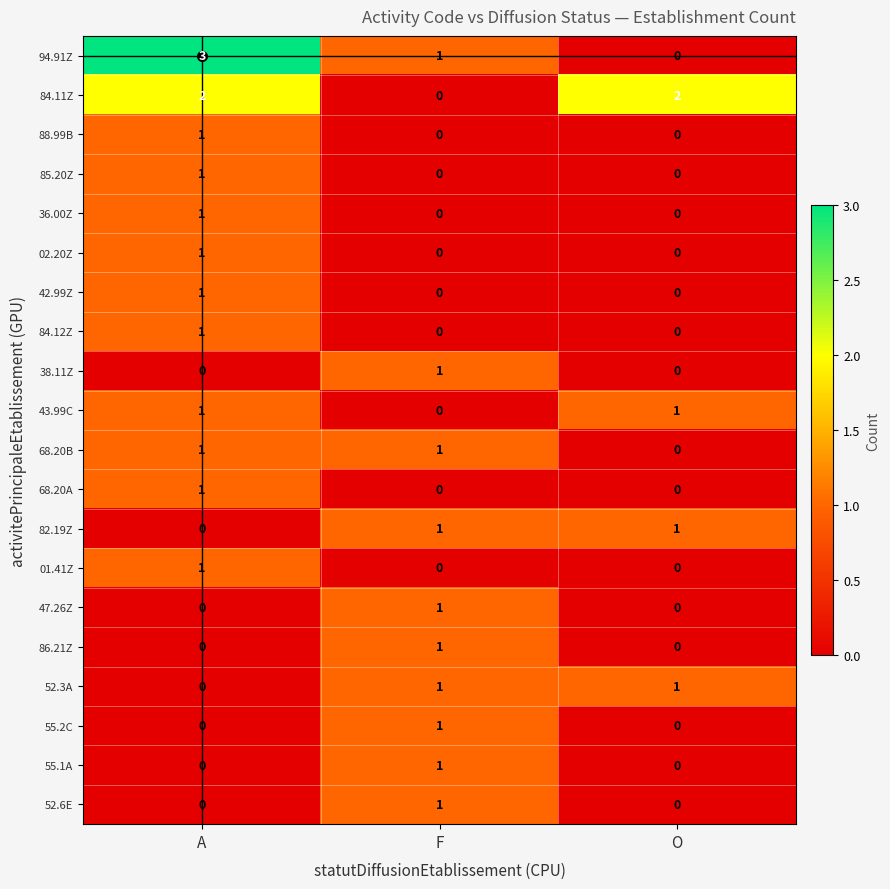

What is the maximum value shown in the chart?

3